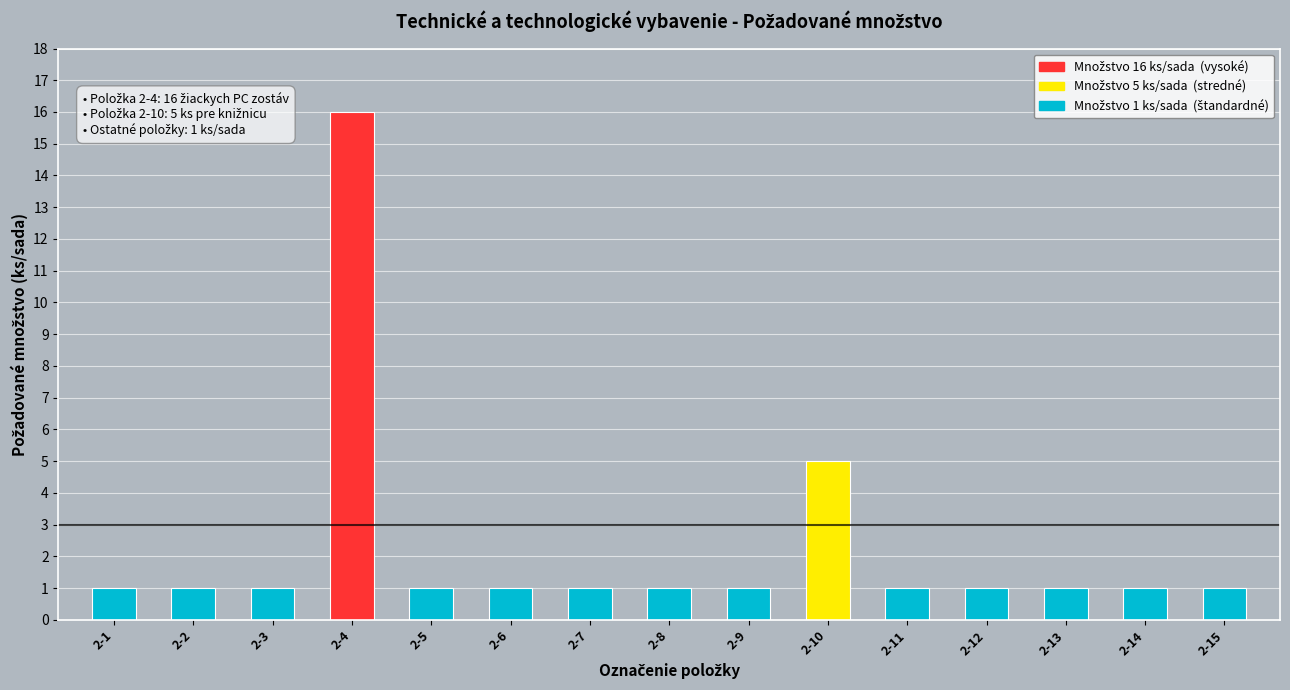

At which label is the value closest to 8?

2-10